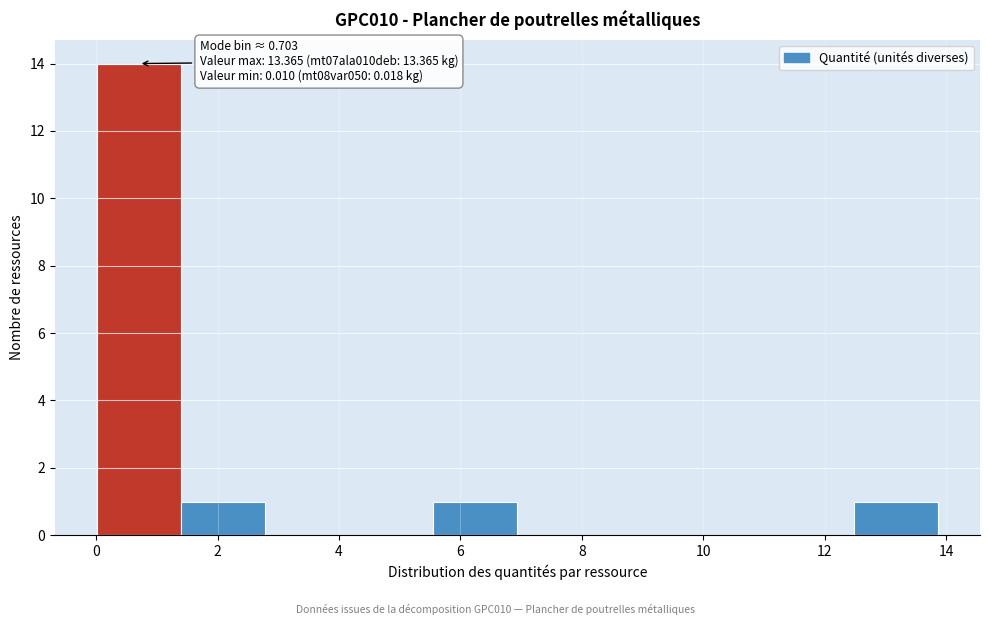

Over which range of the x-axis is the bar tallest?

0.0 to 1.4